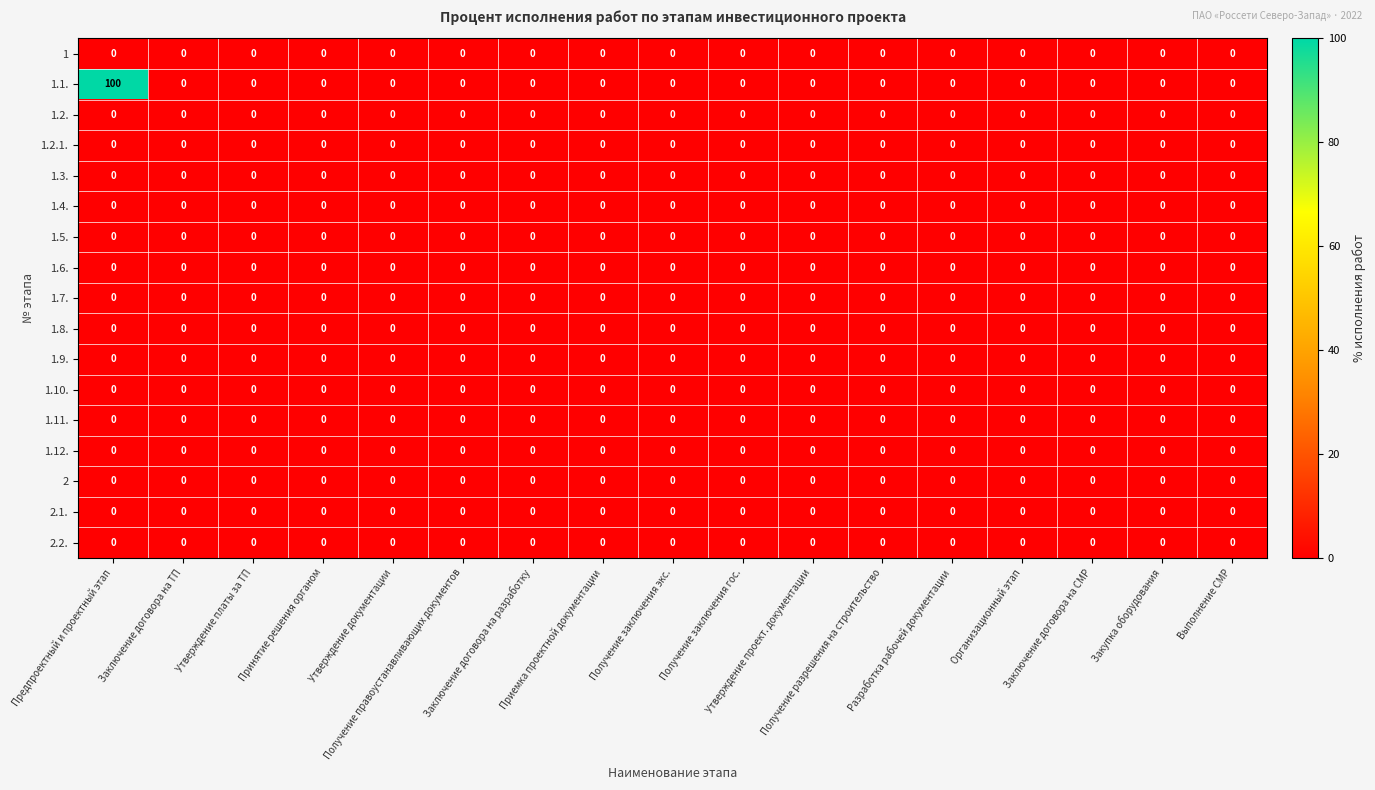

Which series has the largest range (max minus min)?

1.1.